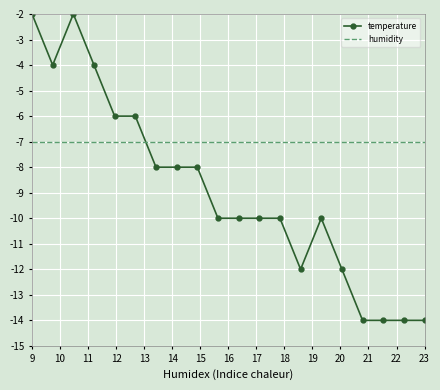

Which series has the largest total across all categories?

humidity